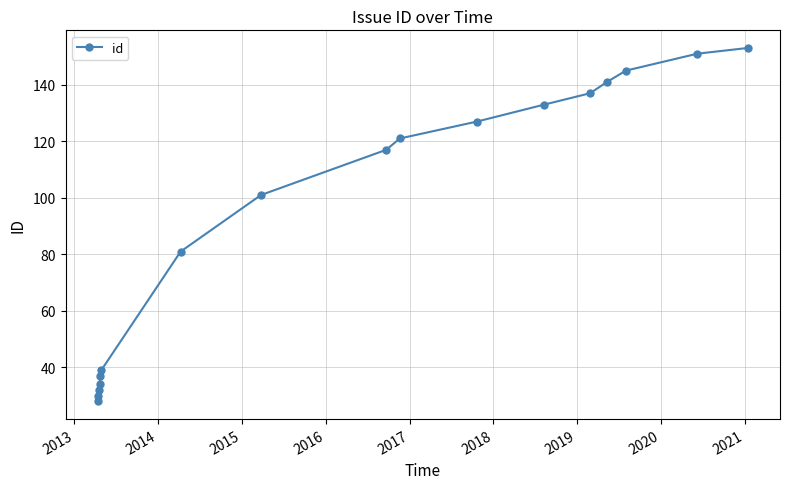

Is this an area chart (filled region under the line)?

No